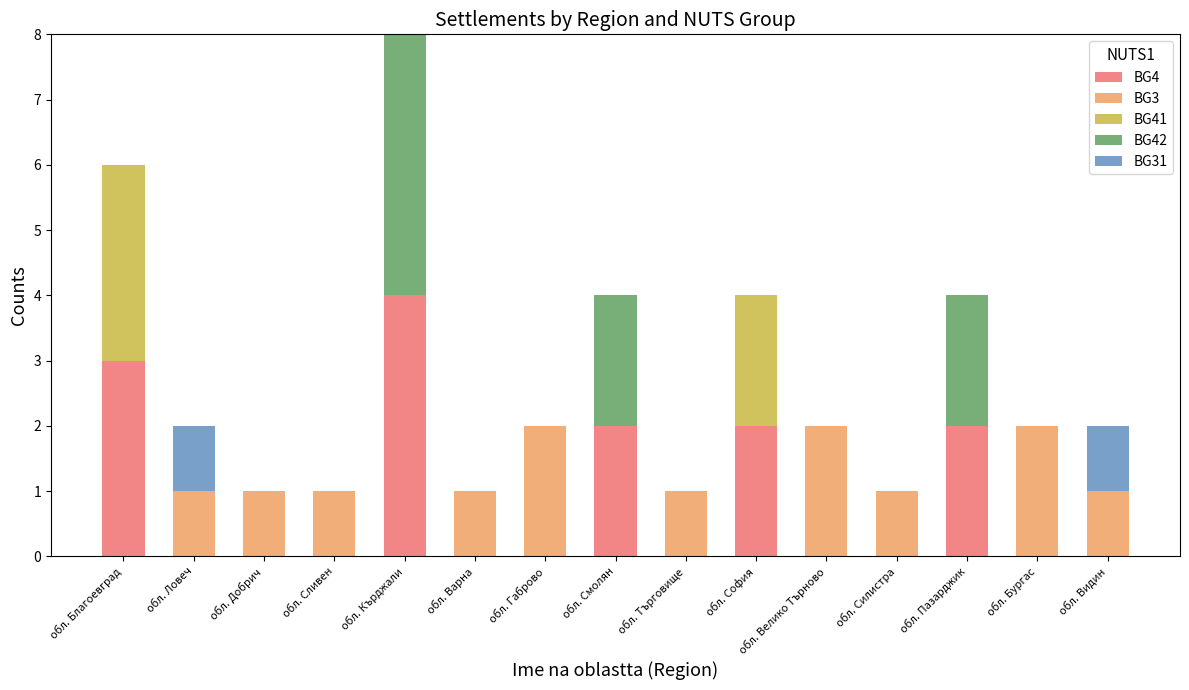

The BG4 series shows 0 at обл. Бургас. True or false?

True